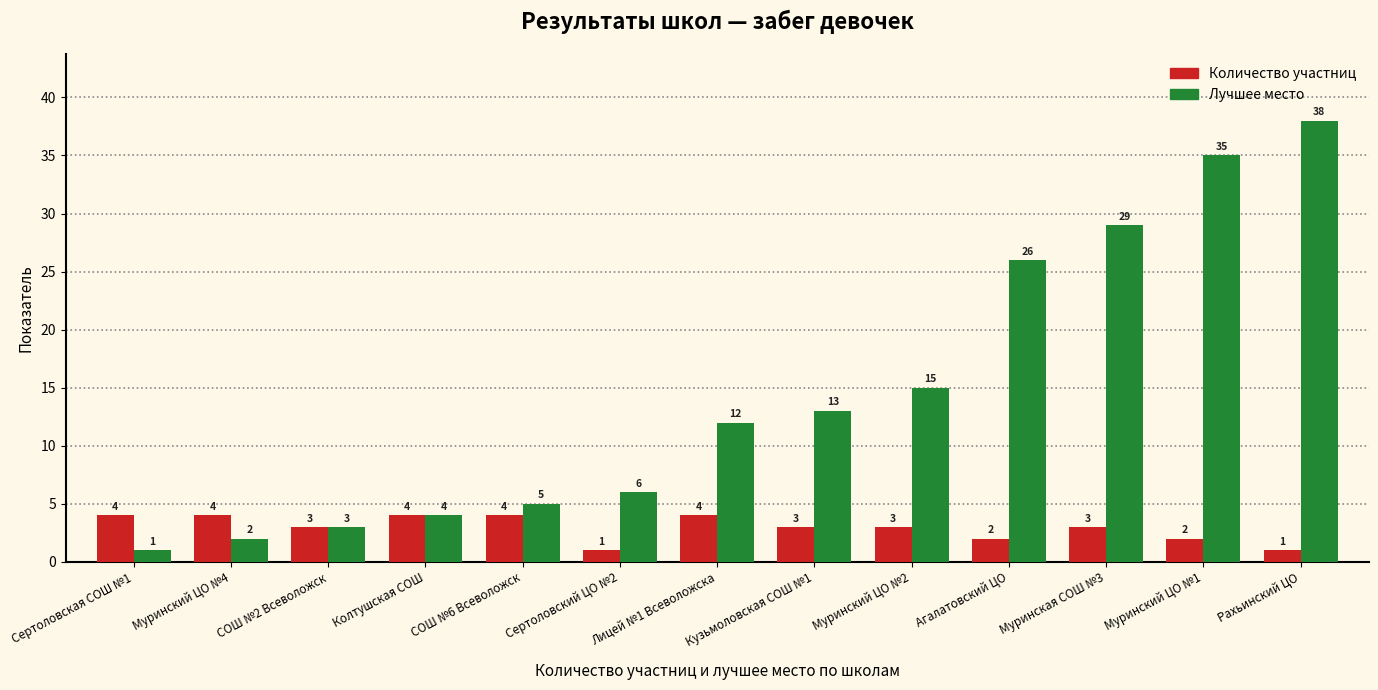

How many groups of bars are there?

13